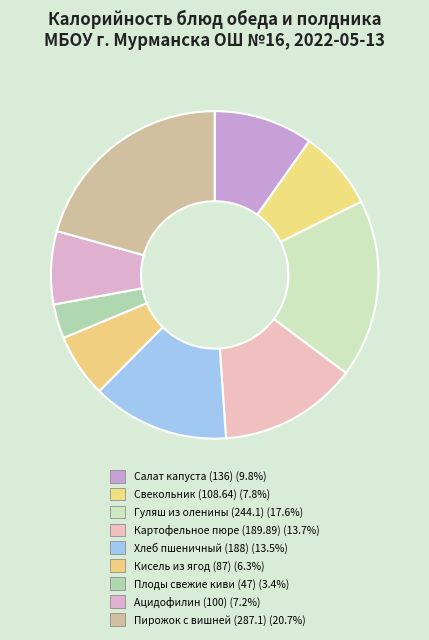

Which category has the biggest portion of the pie?

Пирожок печёный с вишней